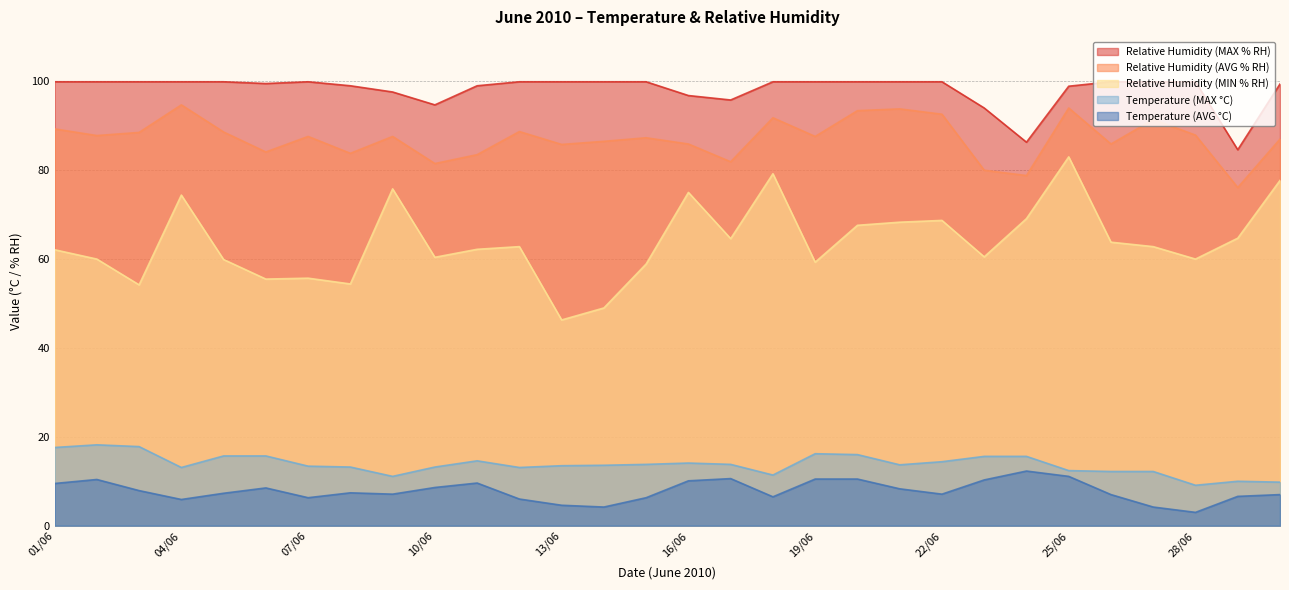

How many interior local valleys does the Temperature (AVG °C) series have?

7